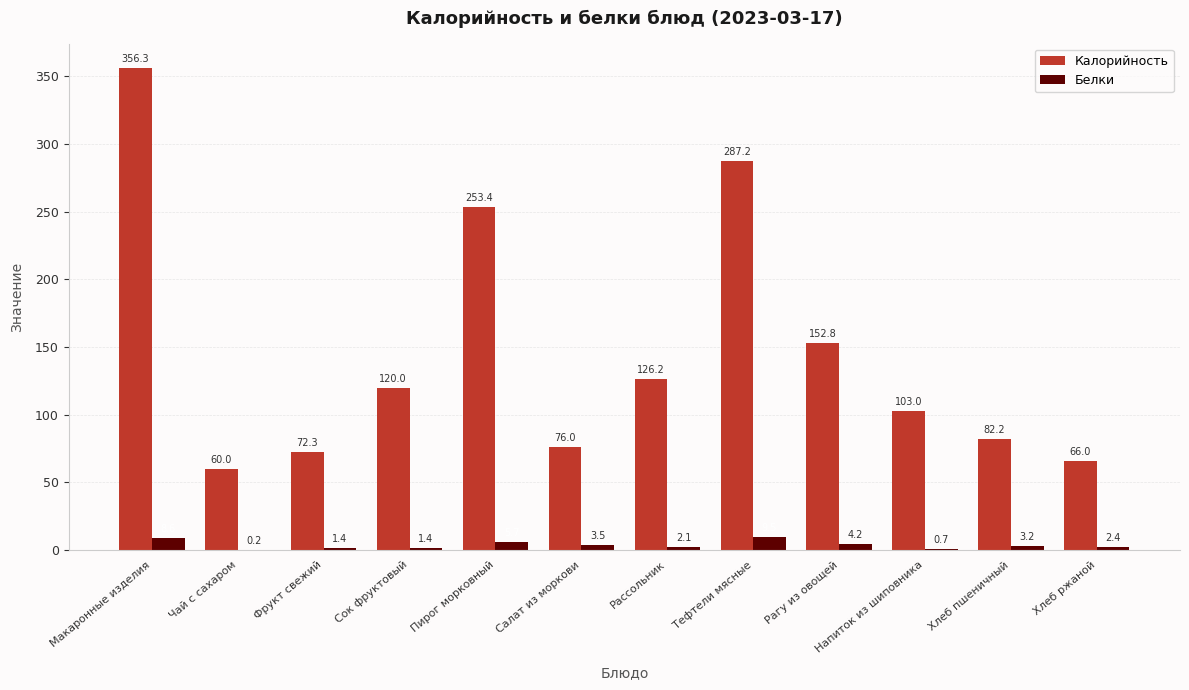

The value of Белки at Сок фруктовый is 1.4. True or false?

True